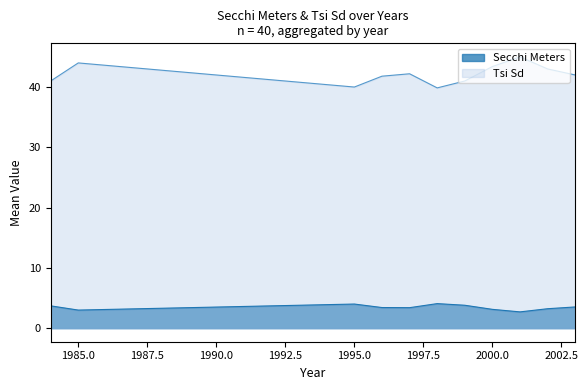

True or false: Tsi Sd has a value of 52.7 at 1995.0.

False